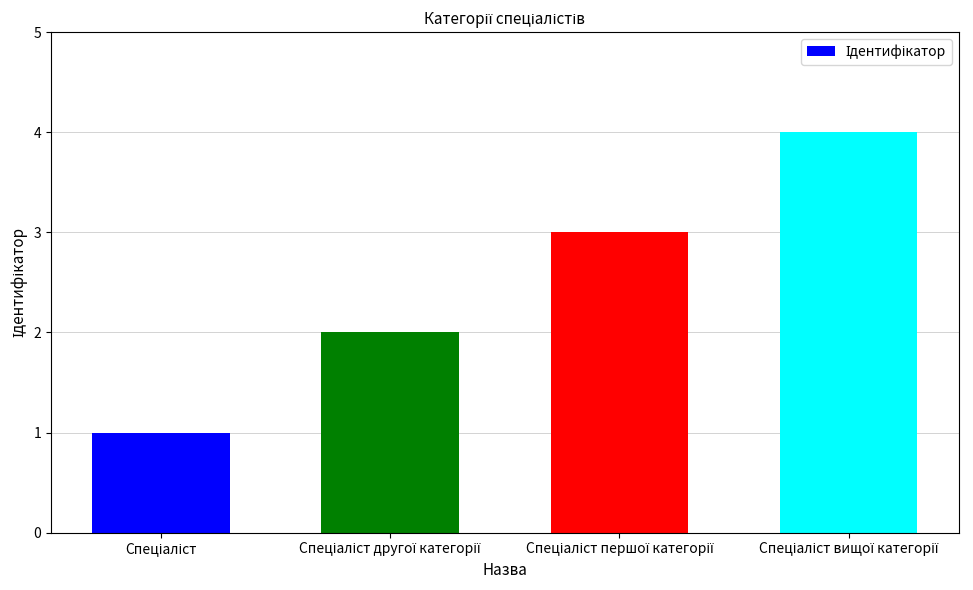

What is the difference between the second highest and minimum values?

2